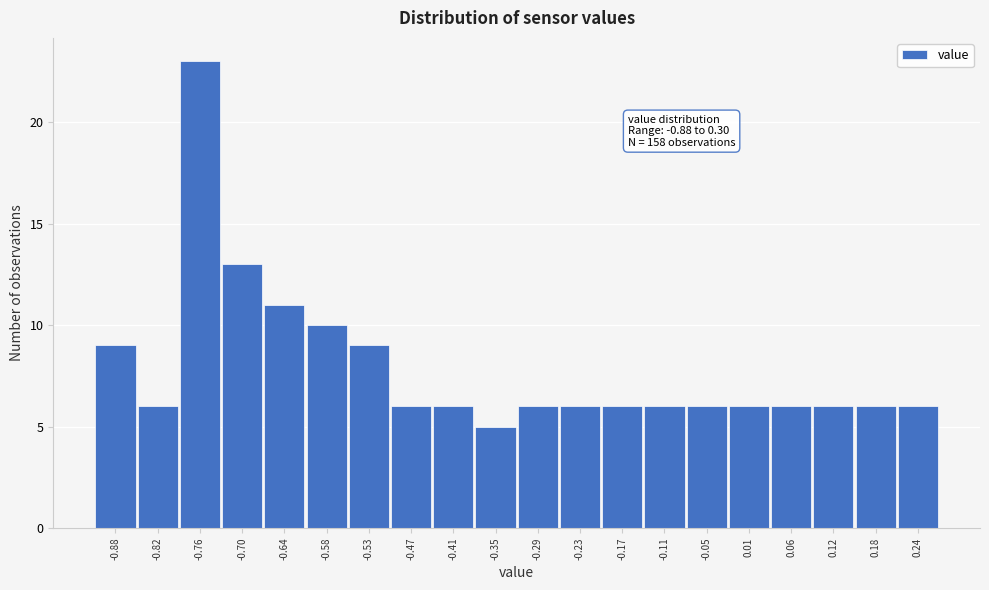

Reading left to right, what are all the values shown in this chart?

9	6	23	13	11	10	9	6	6	5	6	6	6	6	6	6	6	6	6	6